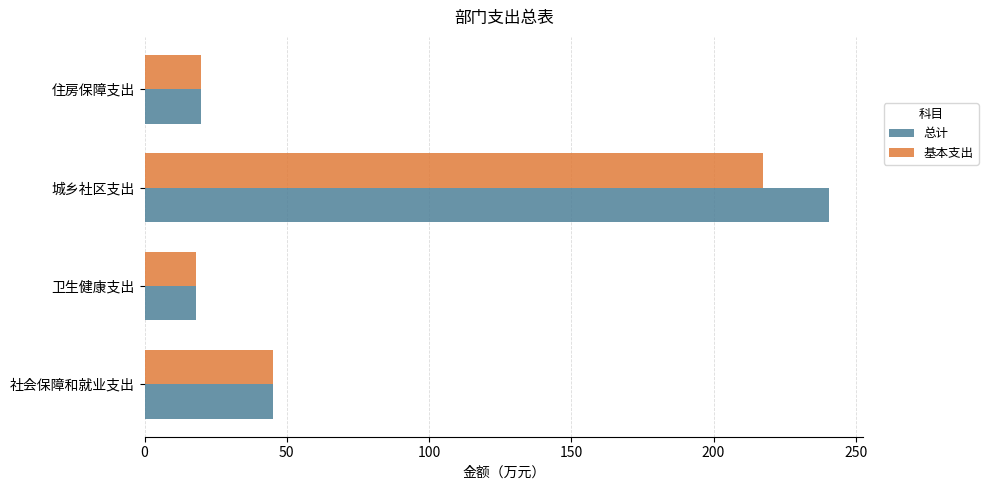

At which label does 总计 reach its peak?

城乡社区支出